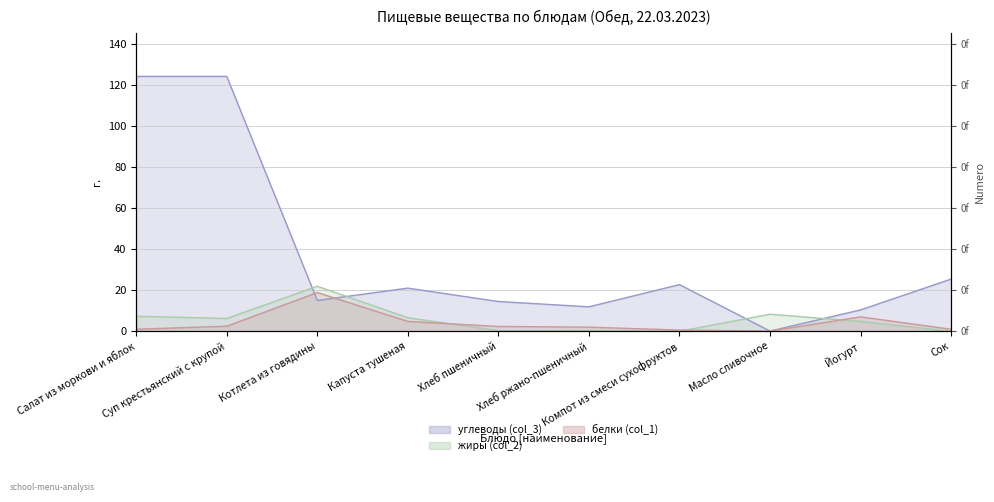

Reading left to right, transcribe all the data shown in this chart.

углеводы (col_3): Салат из моркови и яблок=124.0	Суп крестьянский с крупой=124.0	Котлета из говядины=15.0	Капуста тушеная=21.0	Хлеб пшеничный=14.5	Хлеб ржано-пшеничный=11.9	Компот из смеси сухофруктов=22.7	Масло сливочное=0.1	Йогурт=10.4	Сок=25.4
жиры (col_2): Салат из моркови и яблок=7.3	Суп крестьянский с крупой=6.2	Котлета из говядины=21.9	Капуста тушеная=6.6	Хлеб пшеничный=0.3	Хлеб ржано-пшеничный=0.4	Компот из смеси сухофруктов=0.0	Масло сливочное=8.3	Йогурт=4.8	Сок=0.0
белки (col_1): Салат из моркови и яблок=1.0	Суп крестьянский с крупой=2.5	Котлета из говядины=18.8	Капуста тушеная=4.8	Хлеб пшеничный=2.4	Хлеб ржано-пшеничный=2.0	Компот из смеси сухофруктов=0.6	Масло сливочное=0.1	Йогурт=7.0	Сок=1.0